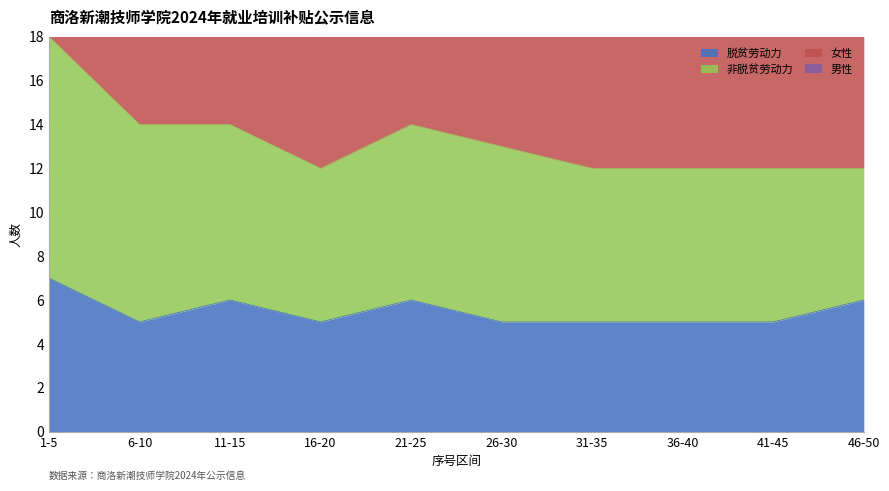

What is the highest value of the 脱贫劳动力 series?

7